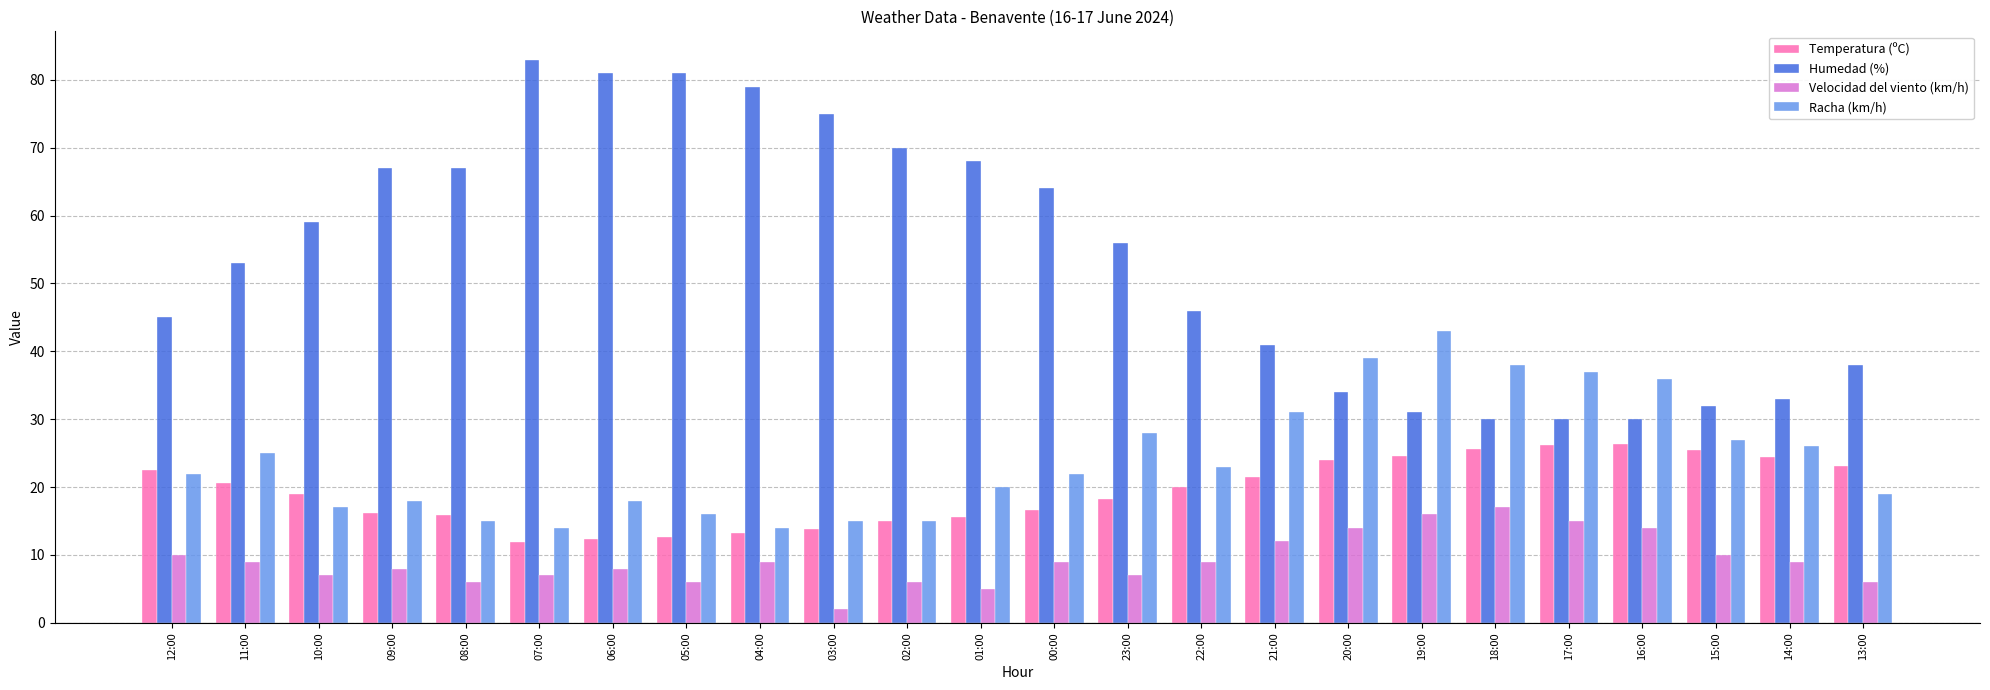

What is the average value of the Velocidad del viento (km/h) series?

9.2